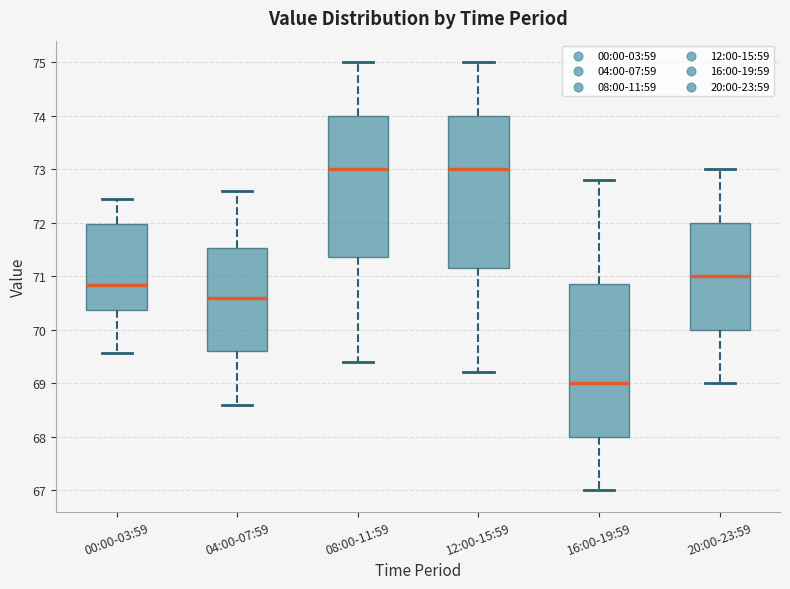

Where does the upper whisker of the box for 08:00-11:59 end on the y-axis? The values are not printed on the chart, so give them approximately, as read against the axis.

75.0